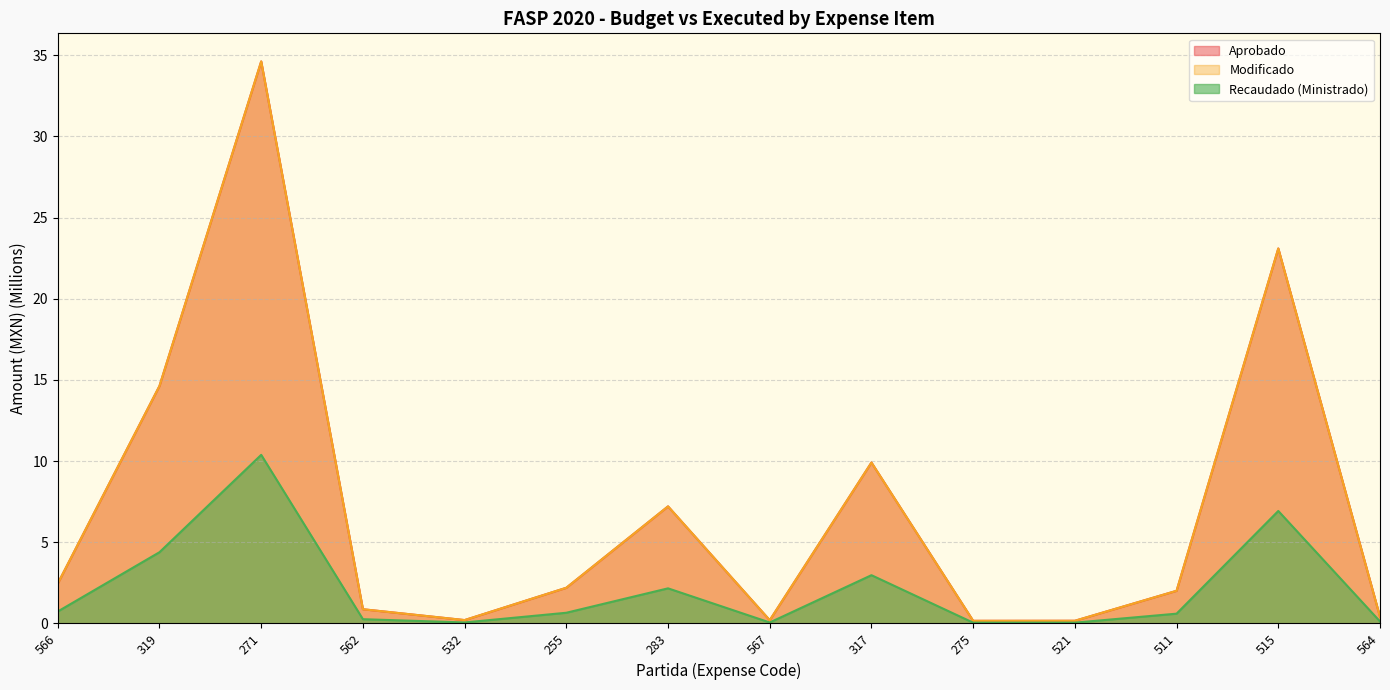

At which label does Recaudado (Ministrado) reach its peak?

271